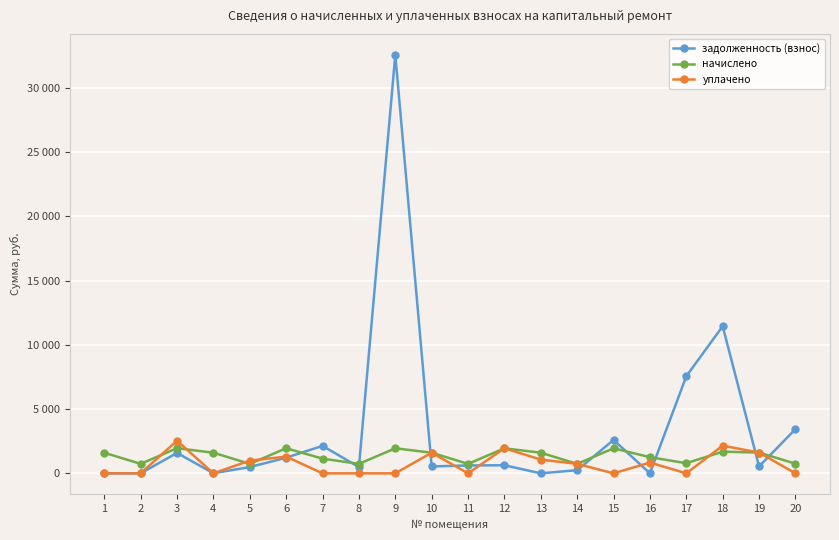

Is this an area chart (filled region under the line)?

No